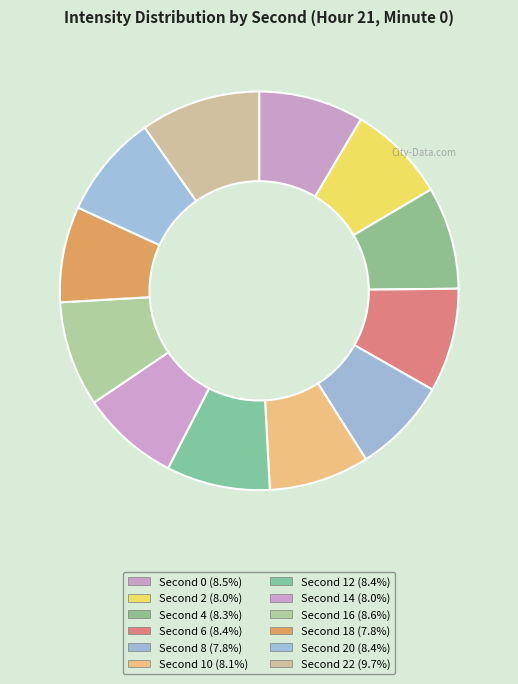

How many segments does this pie chart have?

12